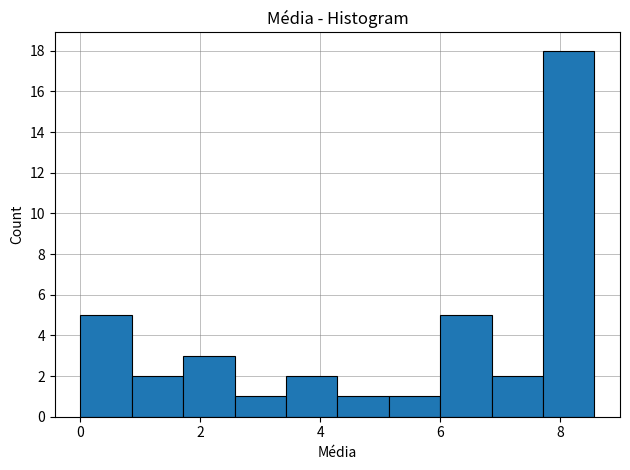

Reading left to right, transcribe this chart: for each bar, give the range it covers on the x-axis and its height. Neither the bar edges nor the heights are printed on the chart, so give them approximately, as read against the axes.

0.0 to 0.8: 5
0.8 to 1.8: 2
1.8 to 2.6: 3
2.6 to 3.4: 1
3.4 to 4.2: 2
4.2 to 5.2: 1
5.2 to 6.0: 1
6.0 to 6.8: 5
6.8 to 7.8: 2
7.8 to 8.6: 18